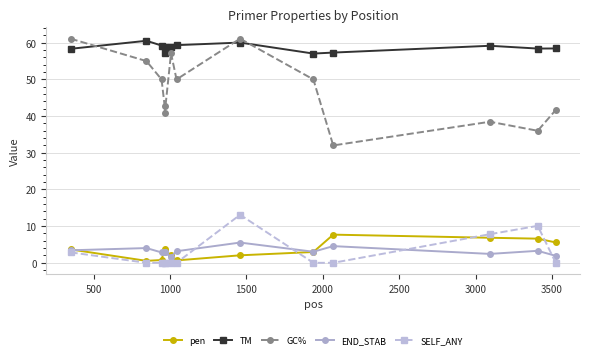

What is the value of the END_STAB point at the 2nd from the left?

4.0